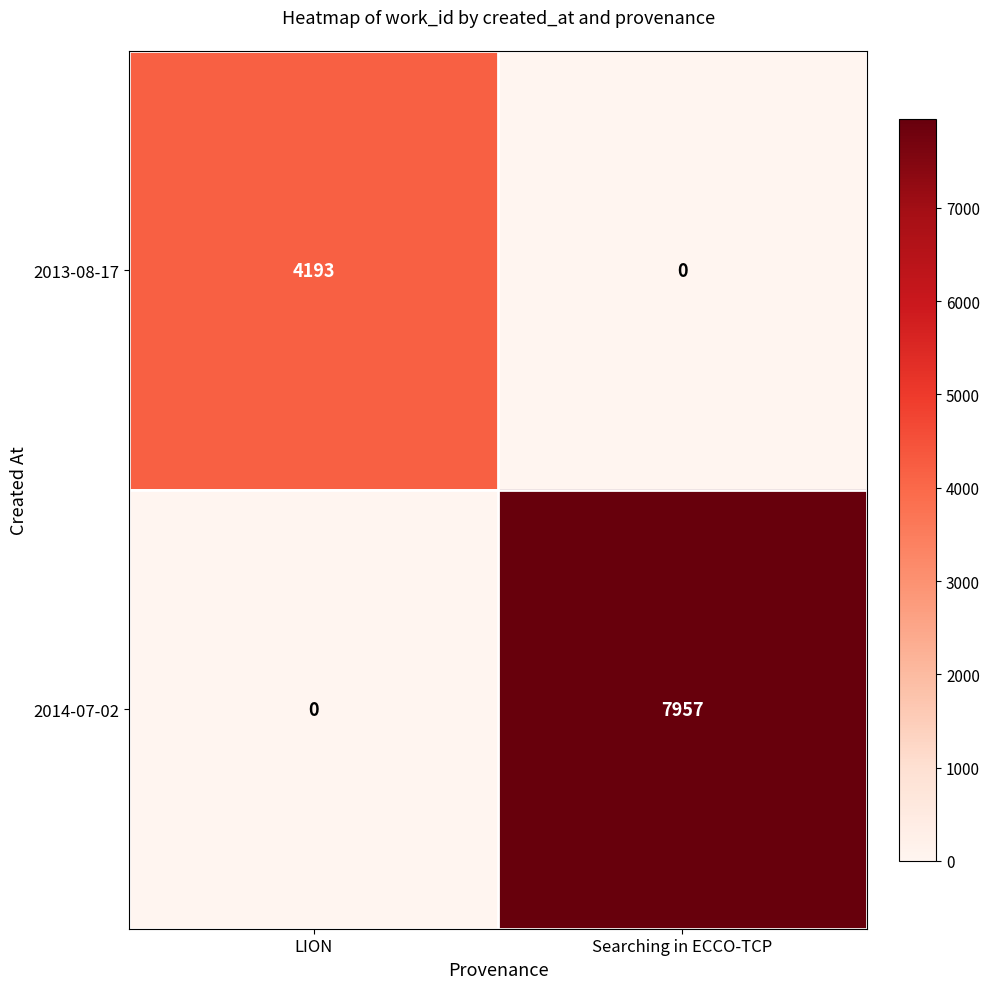

At how many categories does at least one series exceed 7496?

1